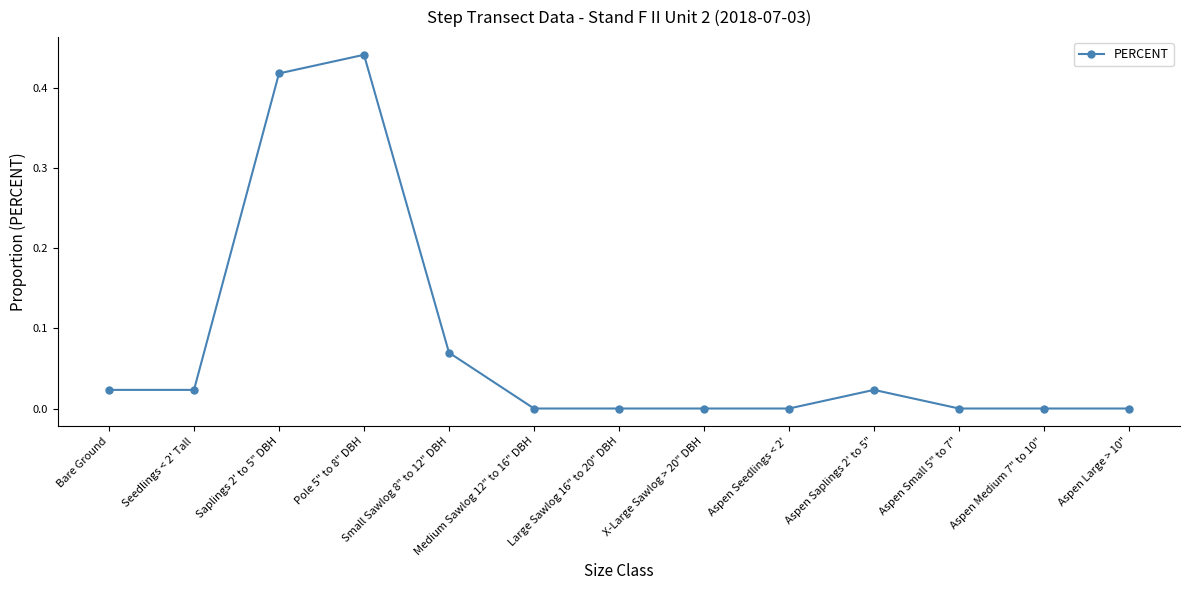

Is it true that the value at Aspen Small 5" to 7" is 0.0?

True